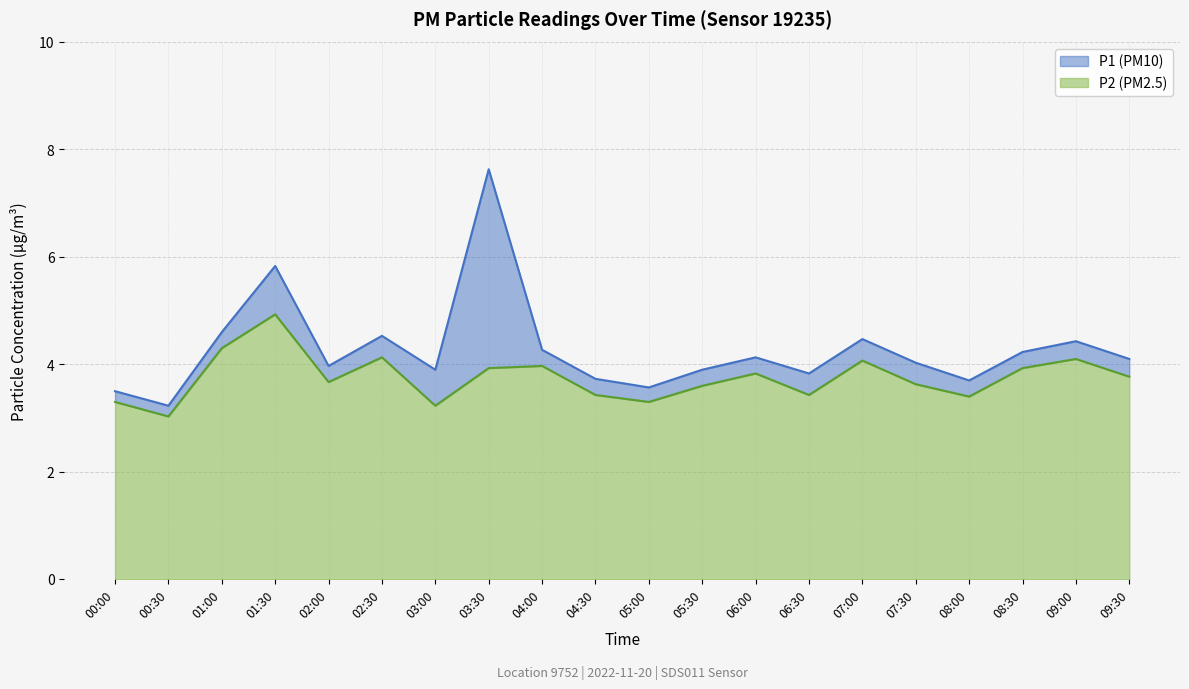

Reading left to right, transcribe all the data shown in this chart.

P1: 3.5	3.2	4.6	5.8	4.0	4.5	3.9	7.6	4.3	3.7	3.6	3.9	4.1	3.8	4.5	4.0	3.7	4.2	4.4	4.1
P2: 3.3	3.0	4.3	4.9	3.7	4.1	3.2	3.9	4.0	3.4	3.3	3.6	3.8	3.4	4.1	3.6	3.4	3.9	4.1	3.8